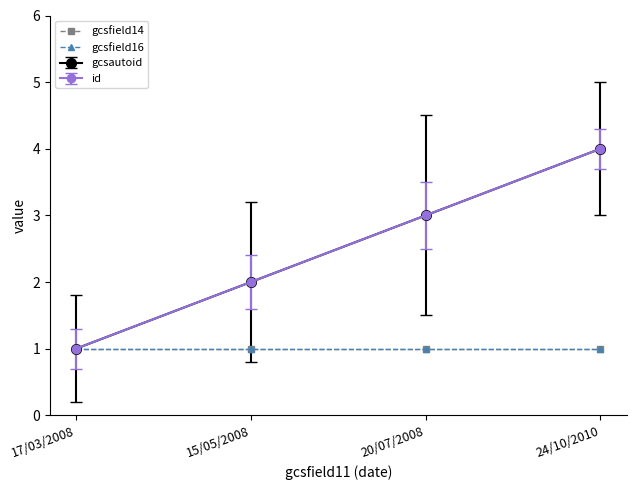

What is the greatest value displayed?

4